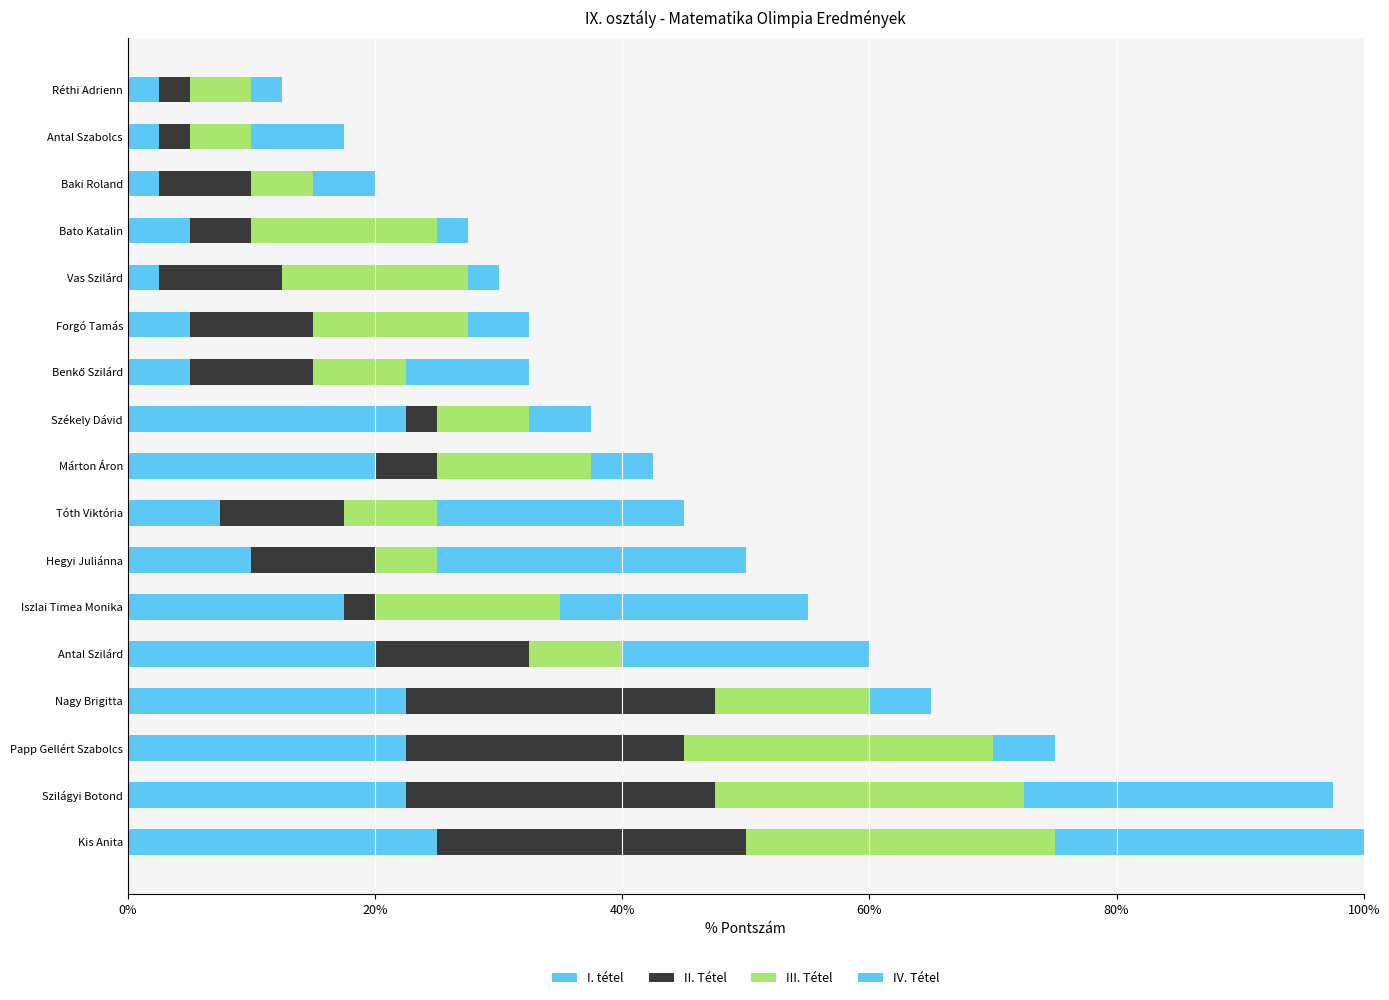

How many values in the I. tétel series are below 10?

8